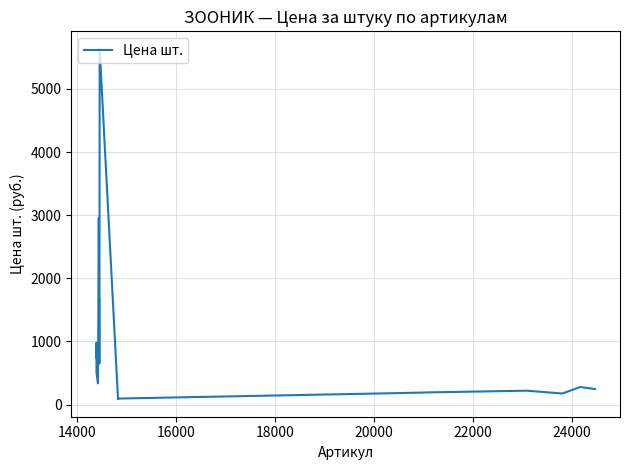

What is the sum of all values?

21783.8